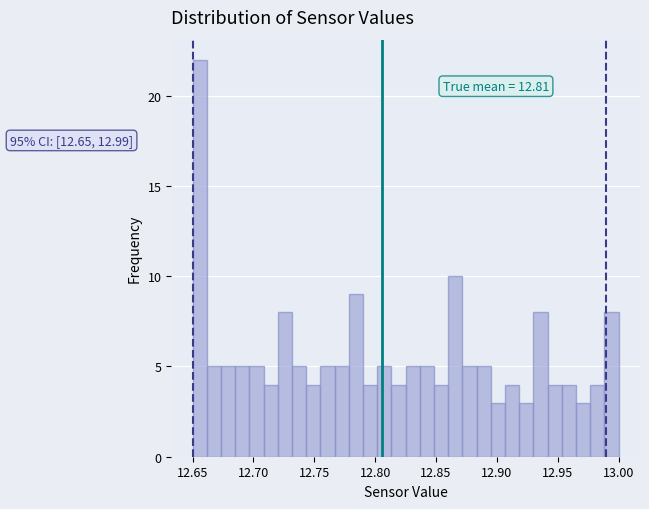

Read against the x-axis, roughly where is the centre of the tallest bar?

12.655